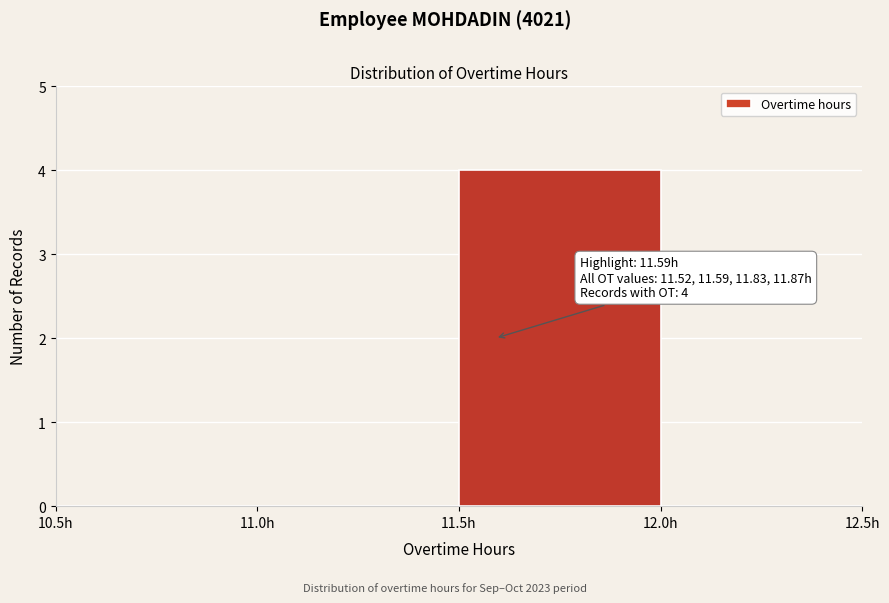

Which range on the x-axis has the tallest bar?

11.5 to 12.0